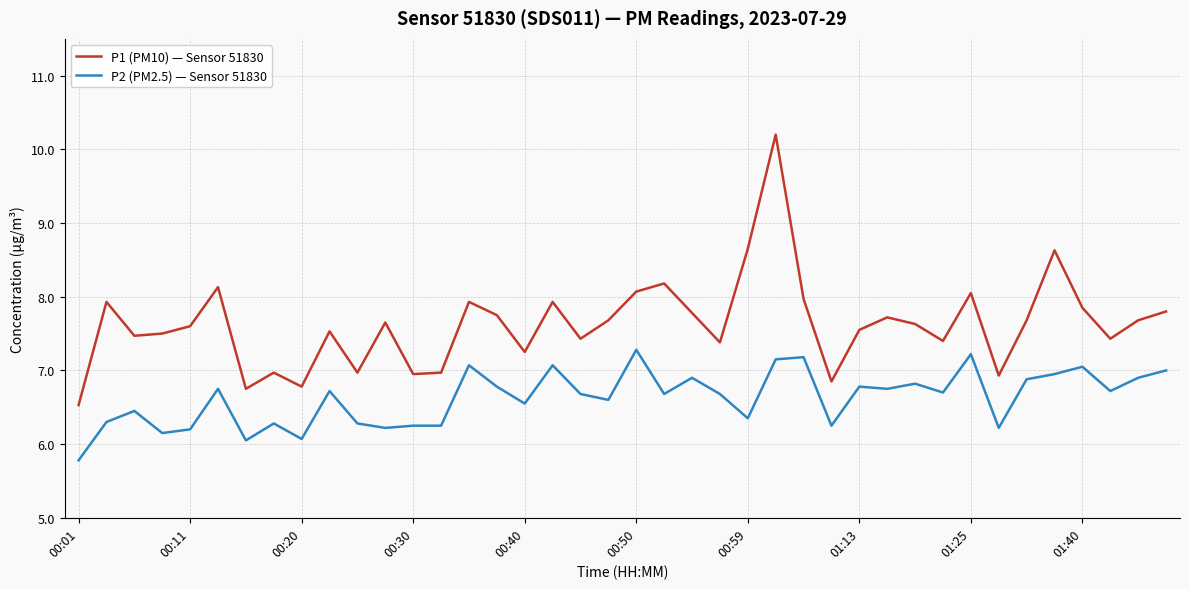

Rank the series by their average value, from lowest to highest.

P2 (PM2.5) — Sensor 51830, P1 (PM10) — Sensor 51830